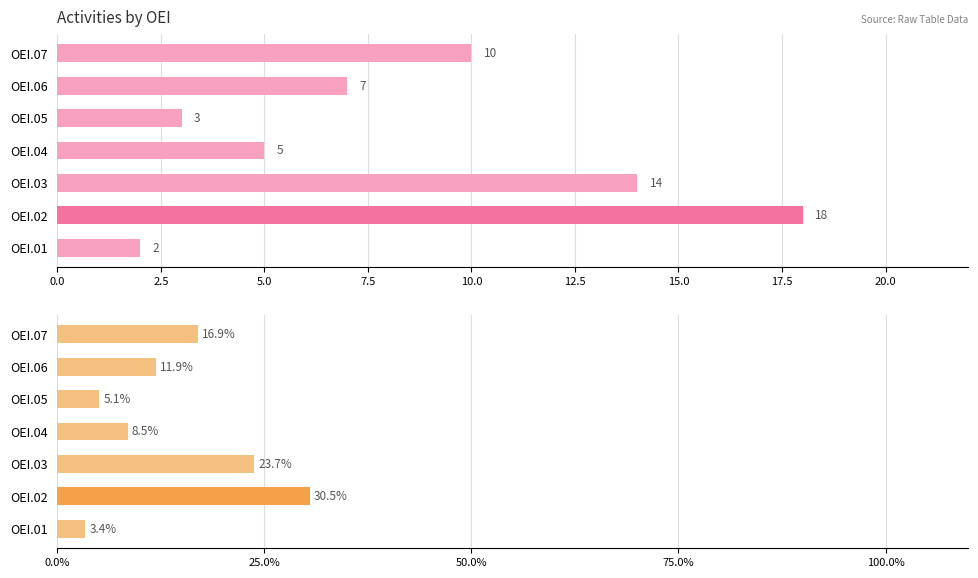

Is the value of Count of Activities at OEI.06 greater than the value of % of Activities at OEI.06?

No